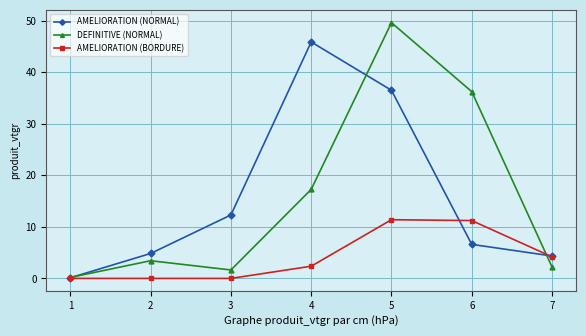

Which series has the widest spread of values?

DEFINITIVE (NORMAL)